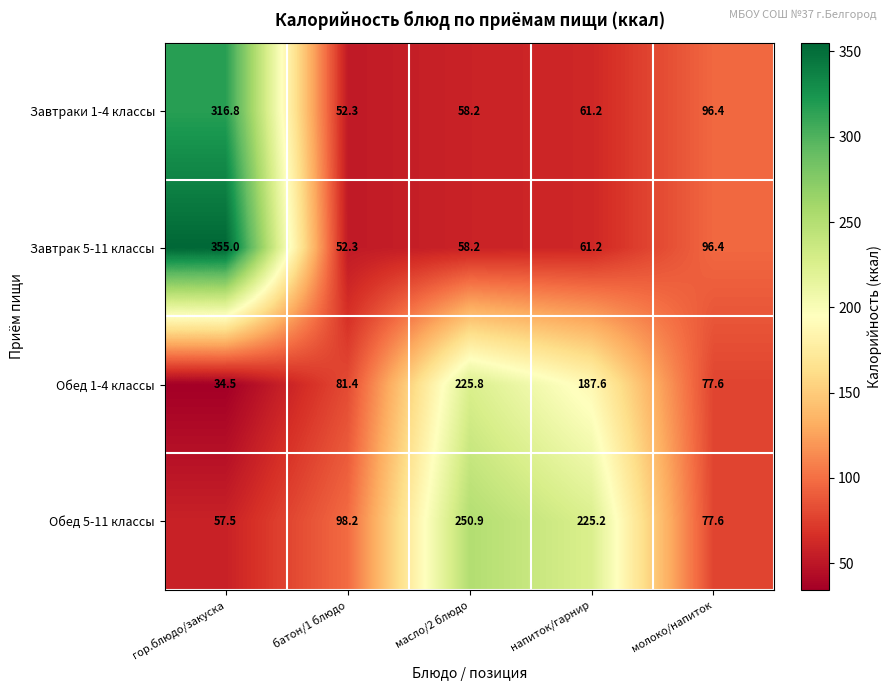

How many data points in Завтраки 1-4 классы are less than 61?

2